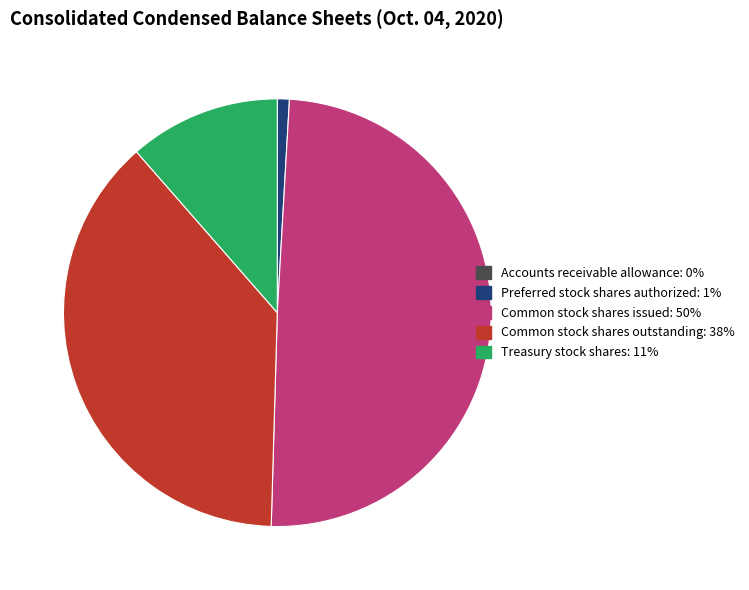

Between Common stock shares issued and Preferred stock shares authorized, which is larger?

Common stock shares issued